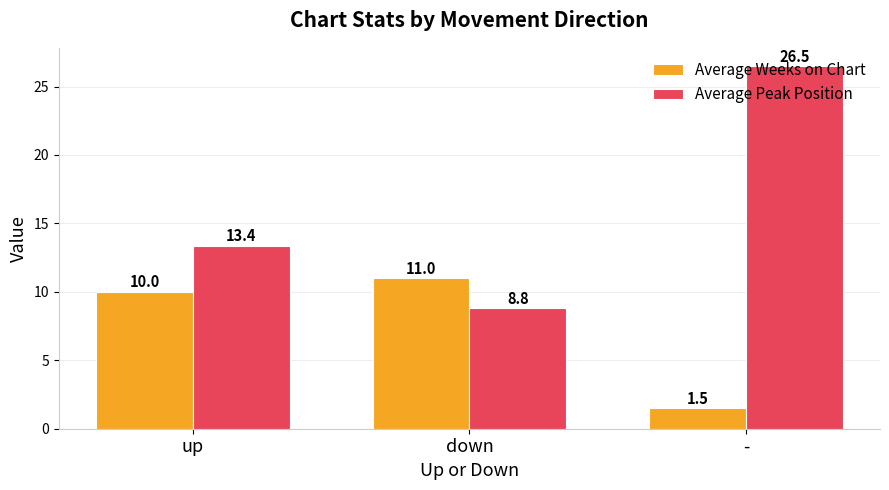

What is the spread (max minus min) of values at -?

25.0